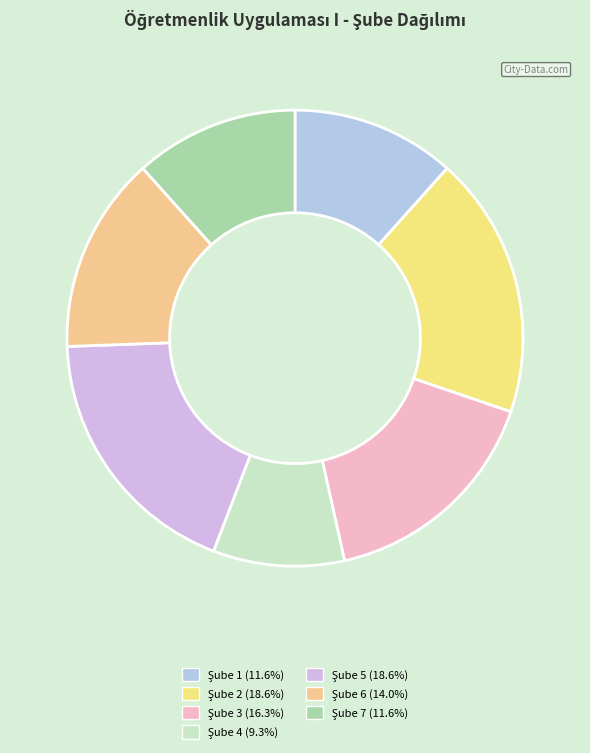

Rank the categories by value from highest to lowest.

Şube 2 (AHMET TANHAN), Şube 5 (CEBRAİL KARADAŞ), Şube 3 (SEDA KARAYAZI ÖZSAYIN), Şube 6 (ALİ TEMURTAŞ), Şube 1 (ÖMER ERDİMEZ), Şube 7, Şube 4 (HÜLYA TORUN YETERGE)